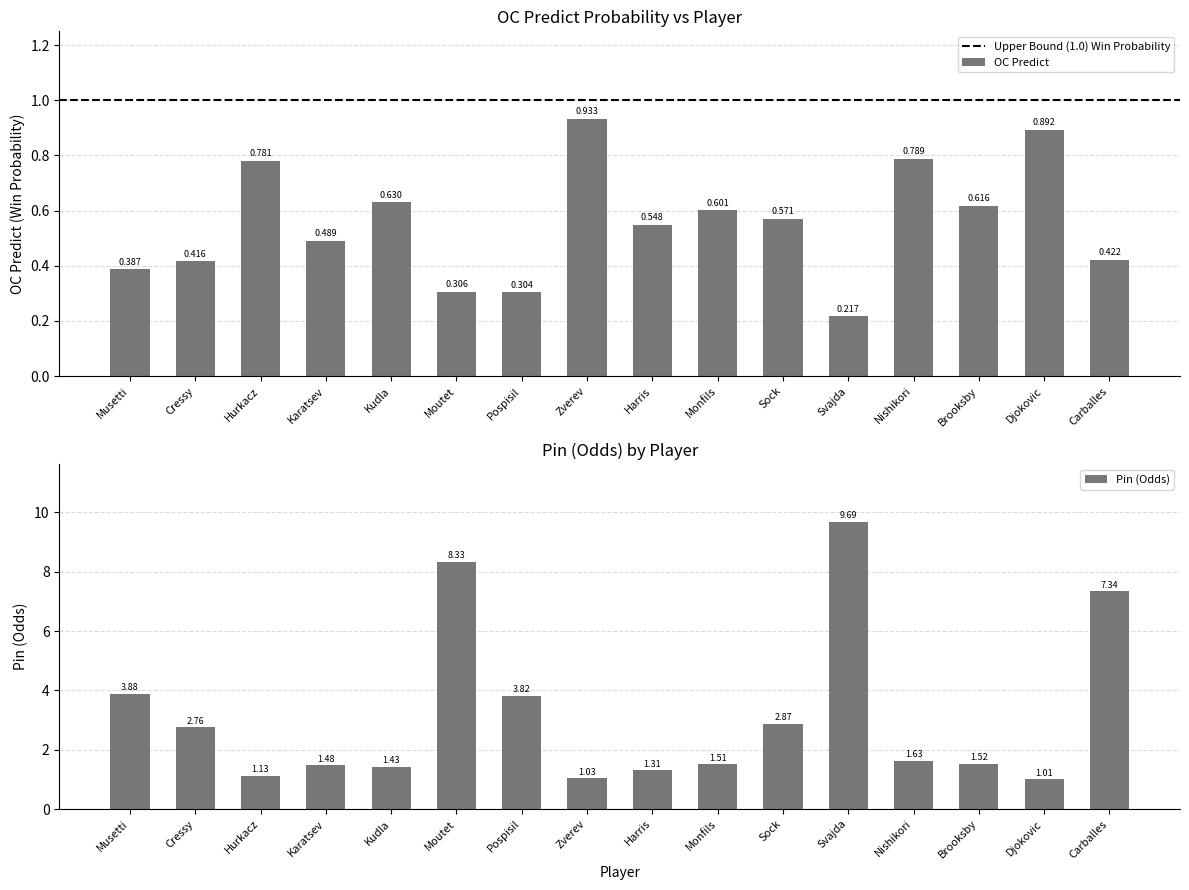

Rank the series by their maximum value, from lowest to highest.

OC Predict, Pin